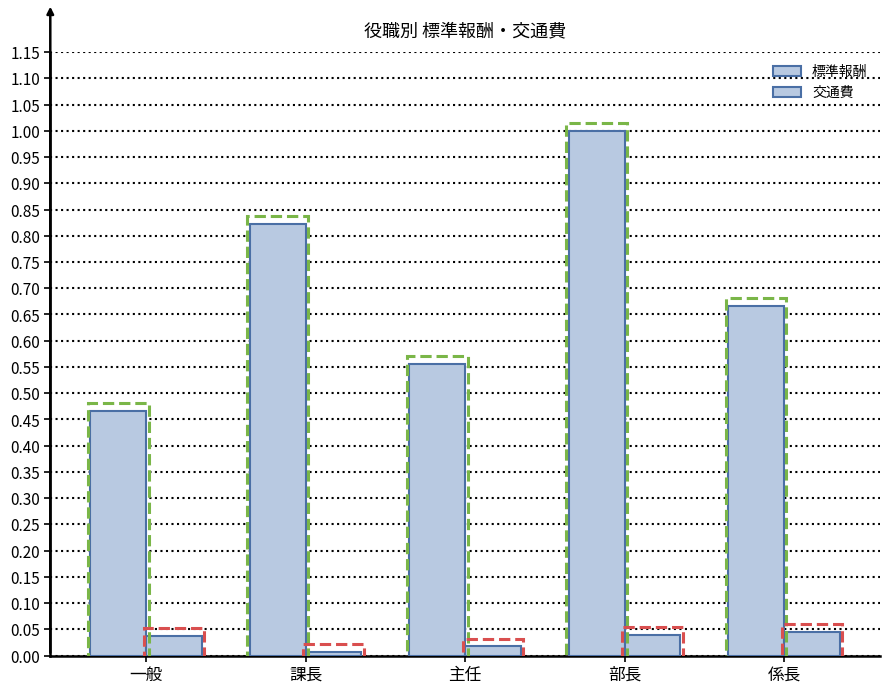

How many bars are there in each group?

2